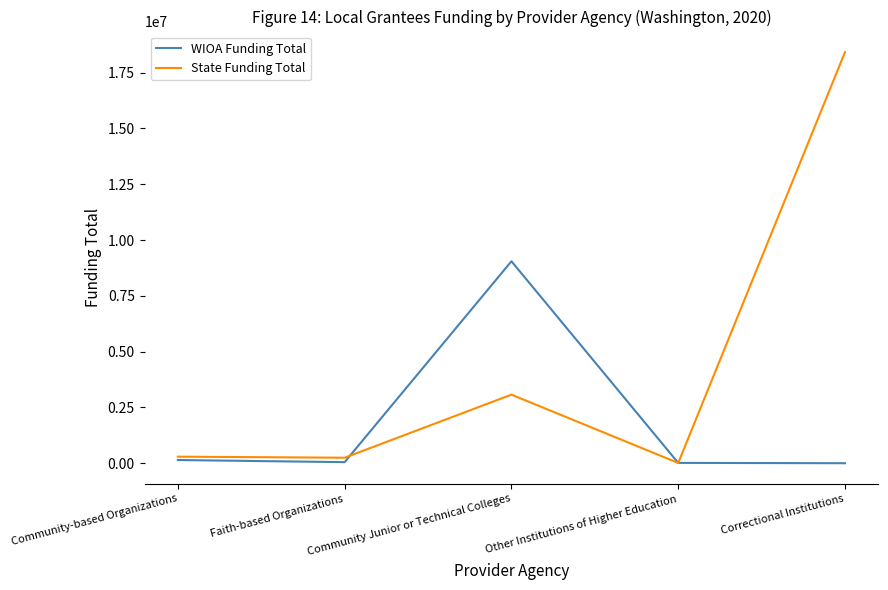

What is the total value across all series at Faith-based Organizations?

294845